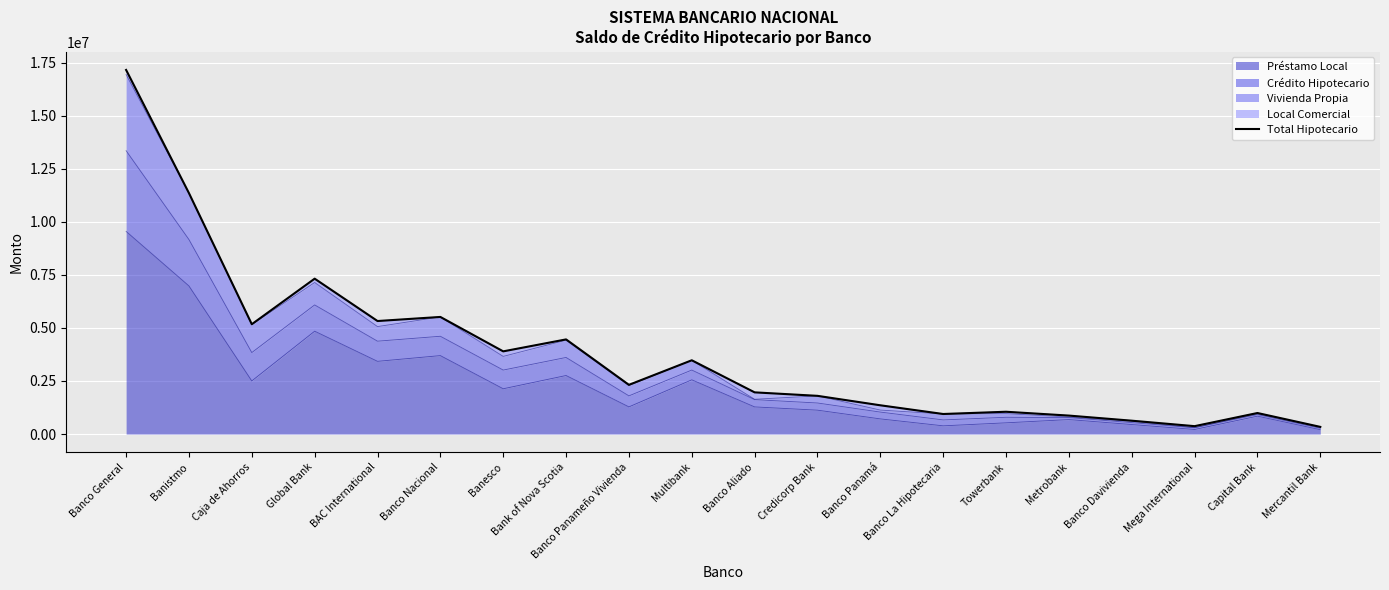

Approximately how many times larger is the value at Metrobank compared to Banco Panameño Vivienda?

0.4